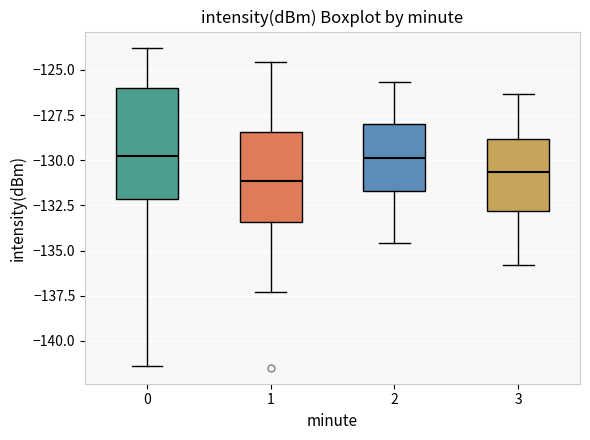

Reading left to right, transcribe this box plot: for each box, give where its median line is, the range the box spans, and where its two whiskers end, as read against the y-axis. The values are not printed on the chart, so give them approximately, as read against the axis.

0: median -129.5, box -132.0 to -126.0, whiskers -141.5 to -124.0
1: median -131.0, box -133.5 to -128.5, whiskers -137.5 to -124.5
2: median -130.0, box -131.5 to -128.0, whiskers -134.5 to -125.5
3: median -130.5, box -133.0 to -129.0, whiskers -136.0 to -126.5